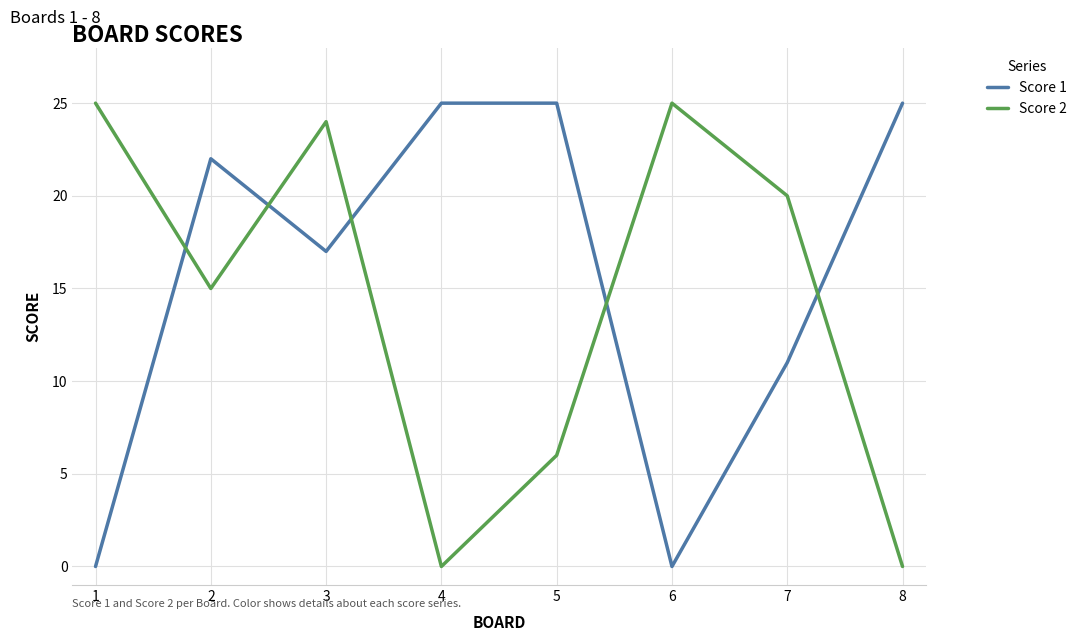

What is the sum of all Score 2 values?

115